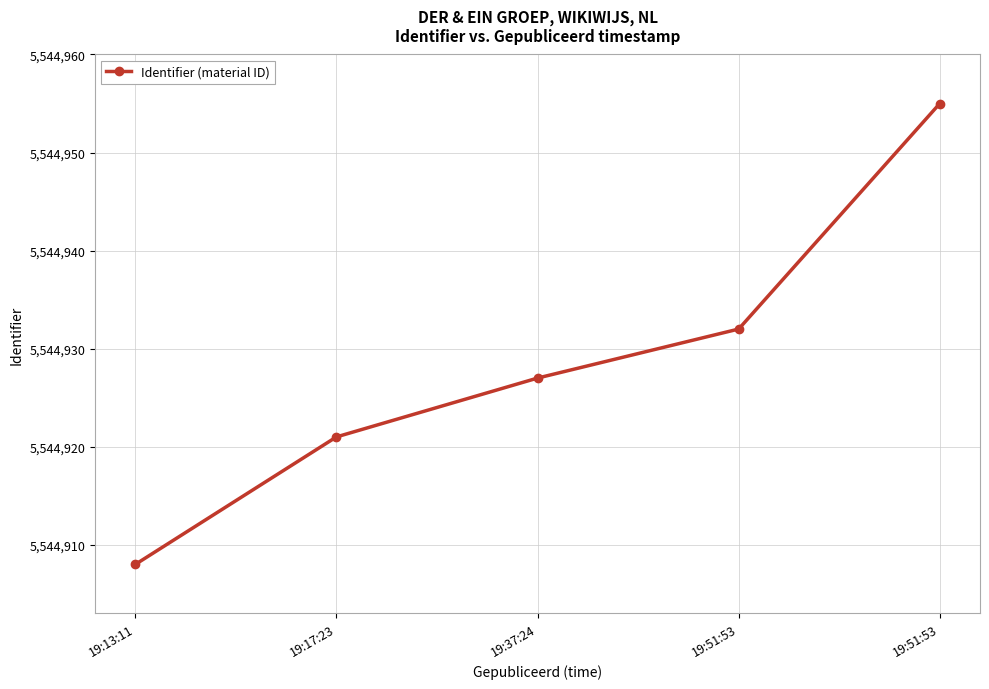

Reading left to right, what are all the values shown in this chart?

19:13:11=5544908	19:17:23=5544921	19:37:24=5544927	19:51:53=5544932	19:51:53=5544955